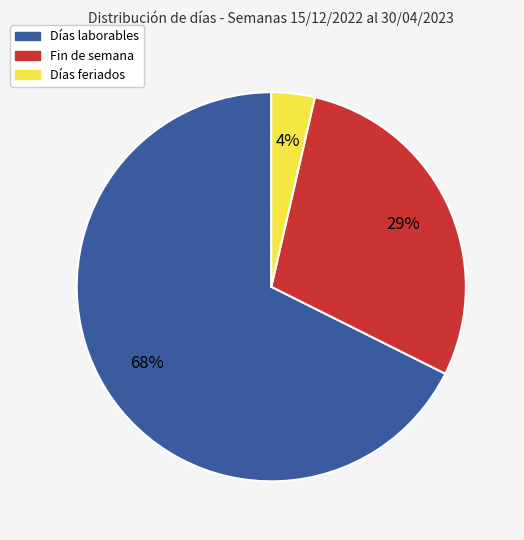

To the nearest percent, what is the difference between the Días feriados and Fin de semana slice percentages?

25%